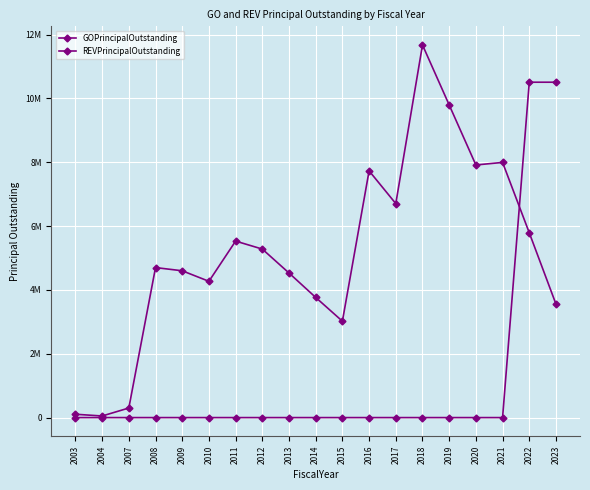

Is it true that GOPrincipalOutstanding equals 14495256 at 2019?

False